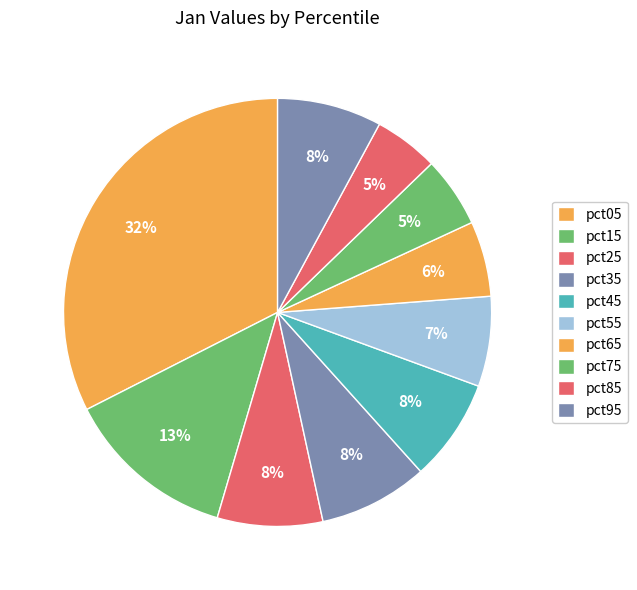

The pct35 slice represents 8% of the pie. True or false?

True